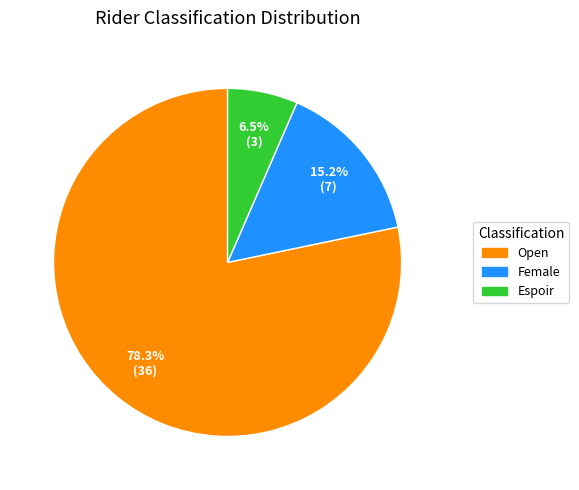

What is the ratio of the value at Espoir to the value at Female?

0.4